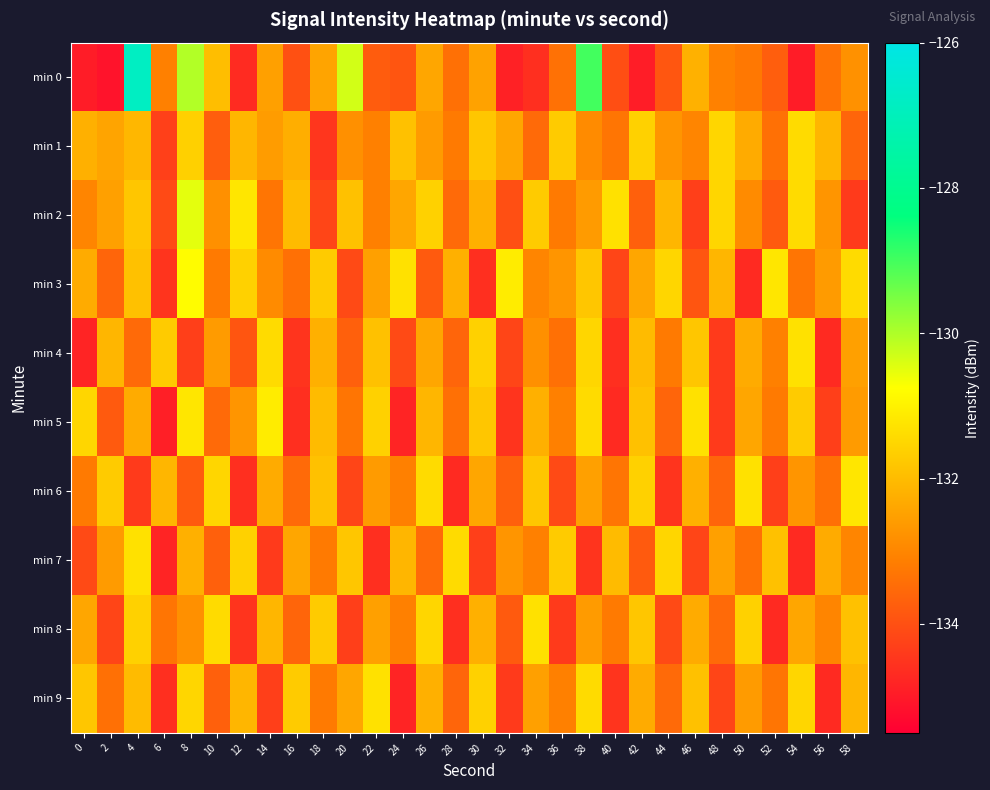

Between 26 and 50, which is larger?

26